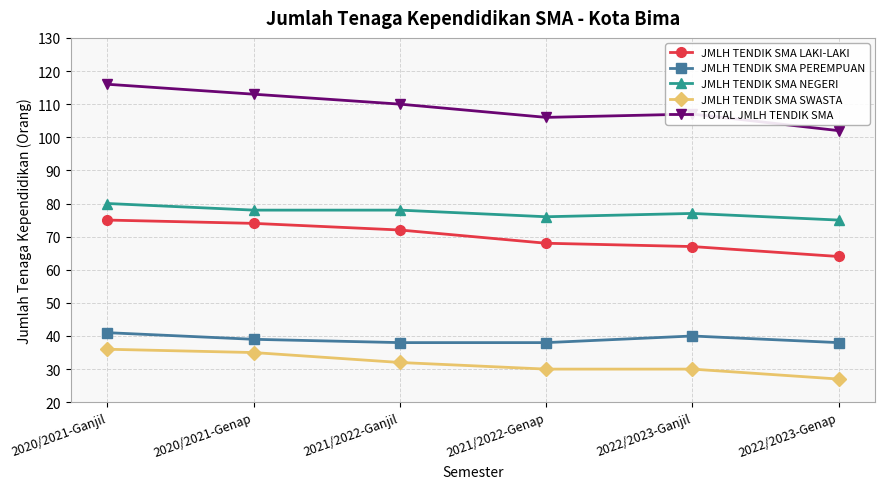

What is the label of the 2nd point from the left?

2020/2021-Genap